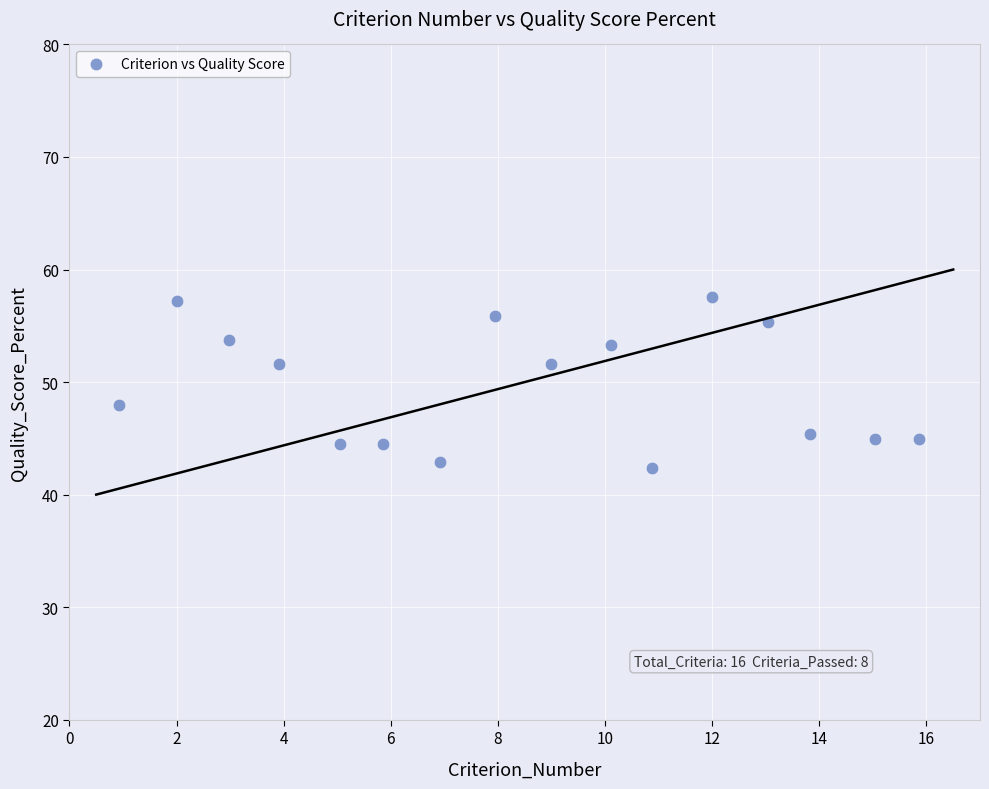

What is the range of Y values (max minus min)?

15.2